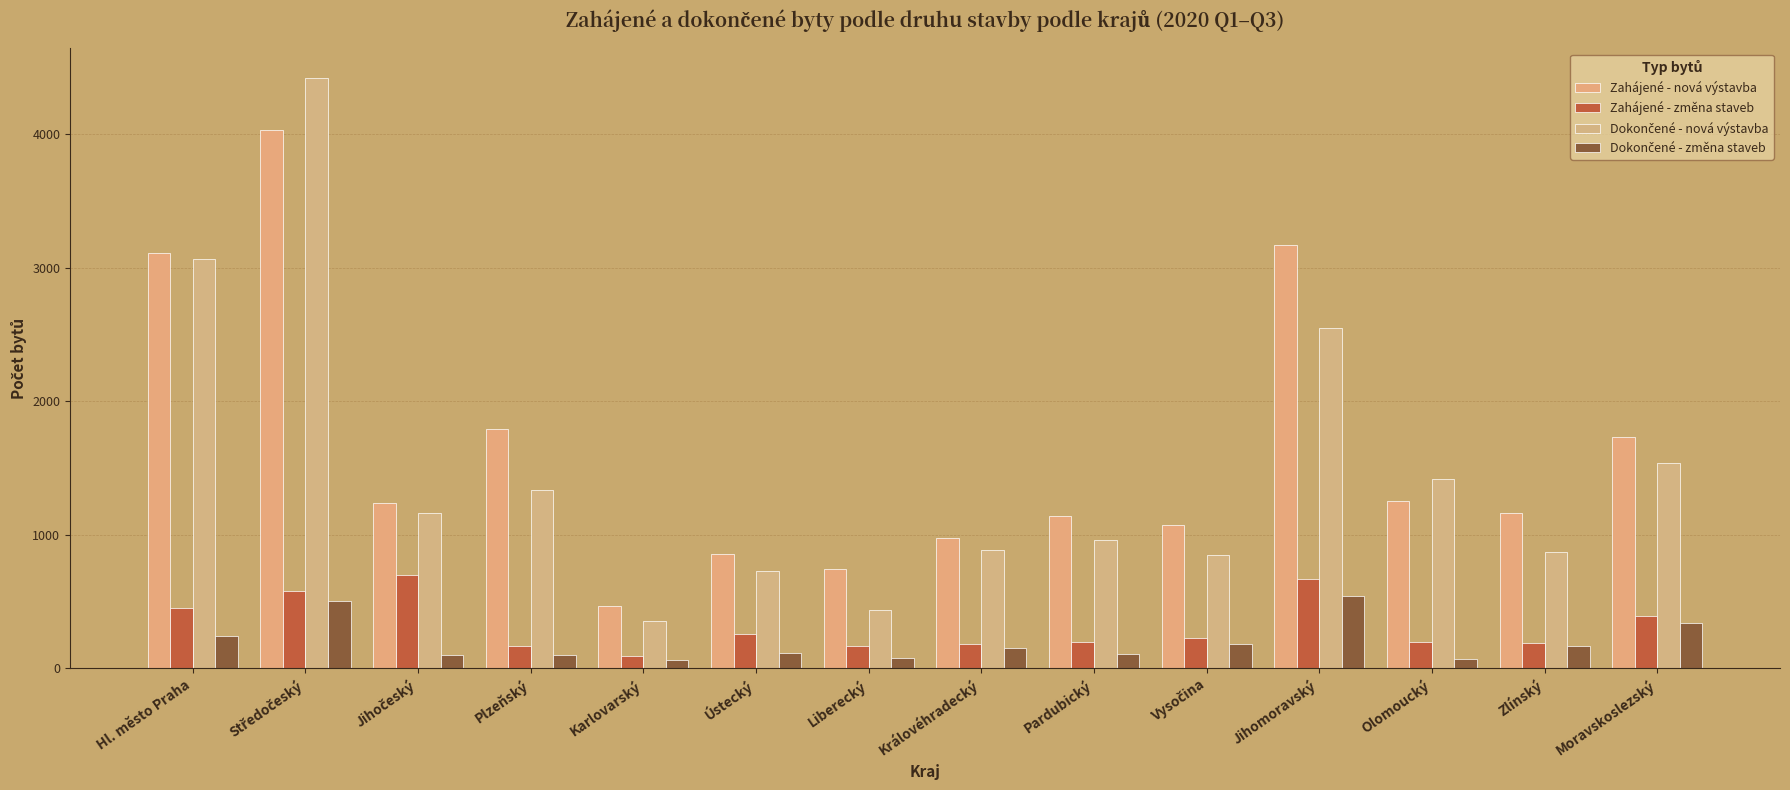

How many data points does each series have?

14